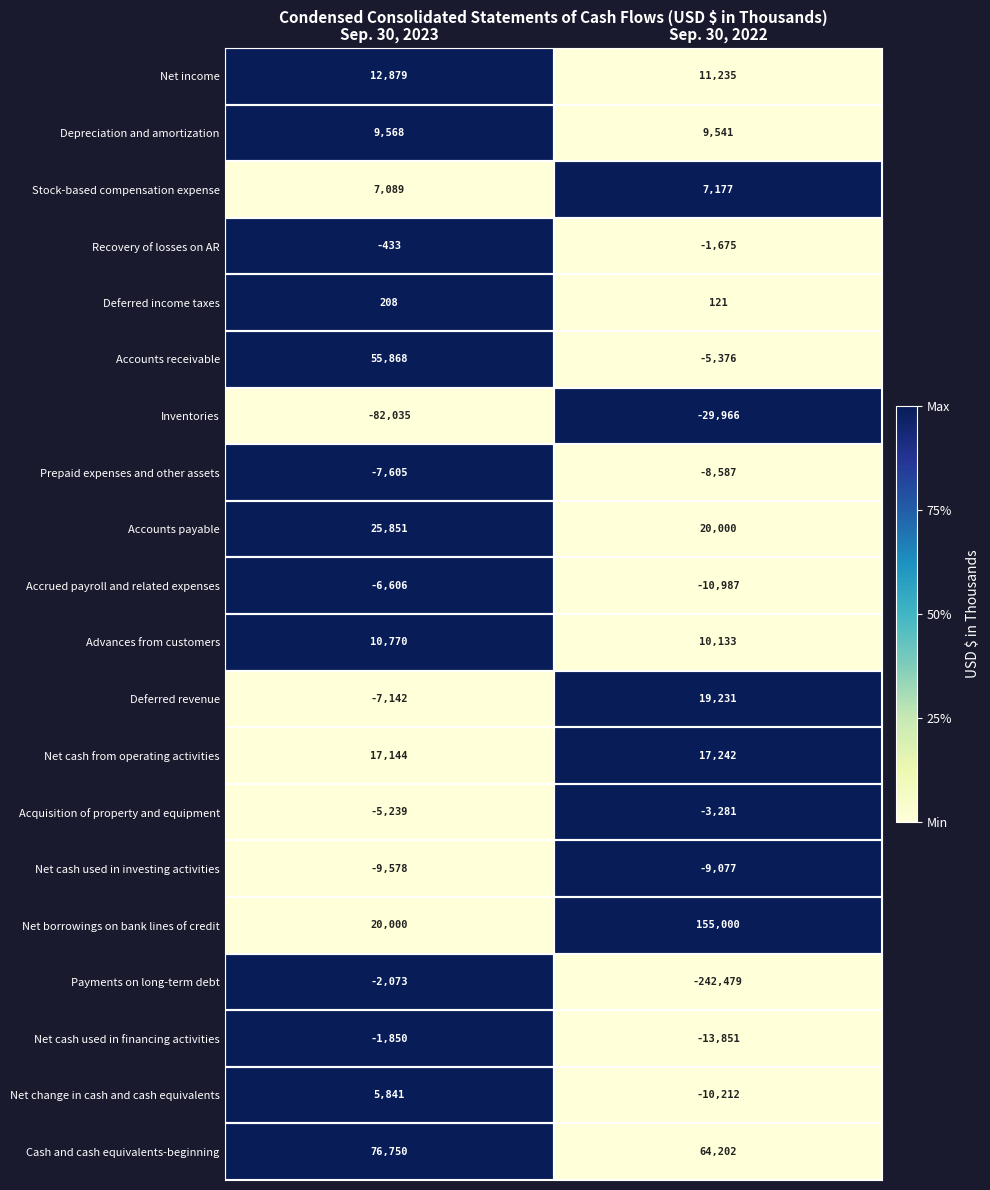

Where is Inventories nearest to the value -56000?

Sep. 30, 2022